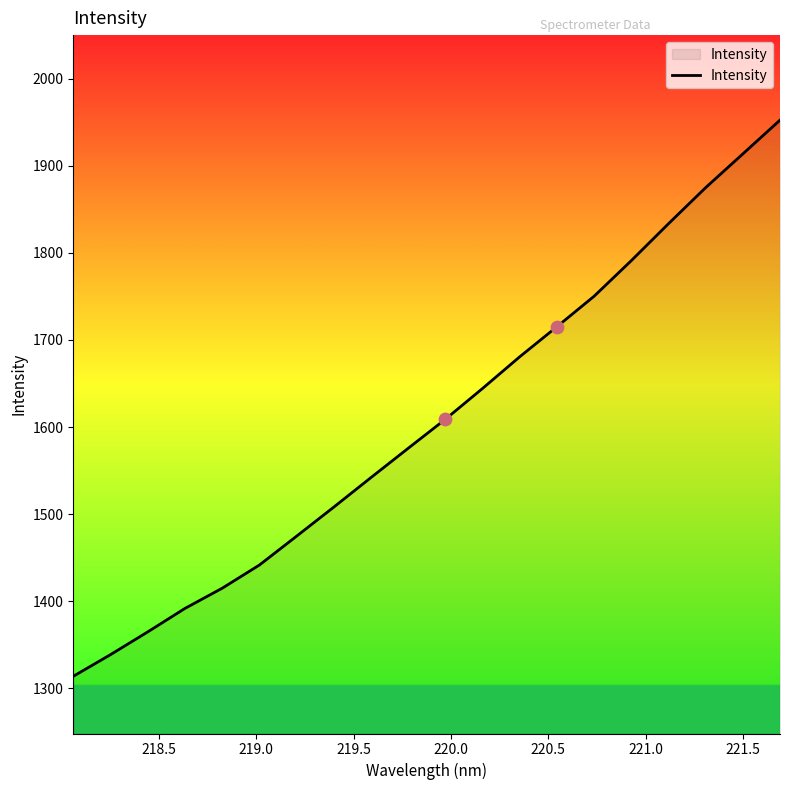

What is the minimum value shown in the chart?

1313.7